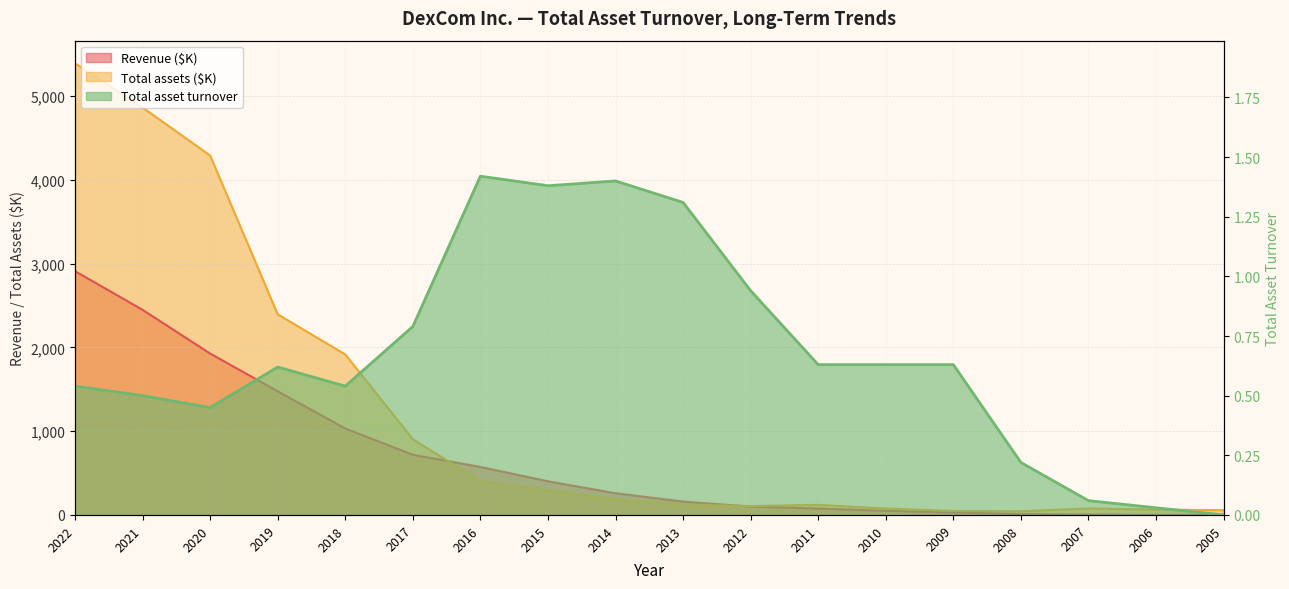

Which series has the largest range (max minus min)?

Total assets